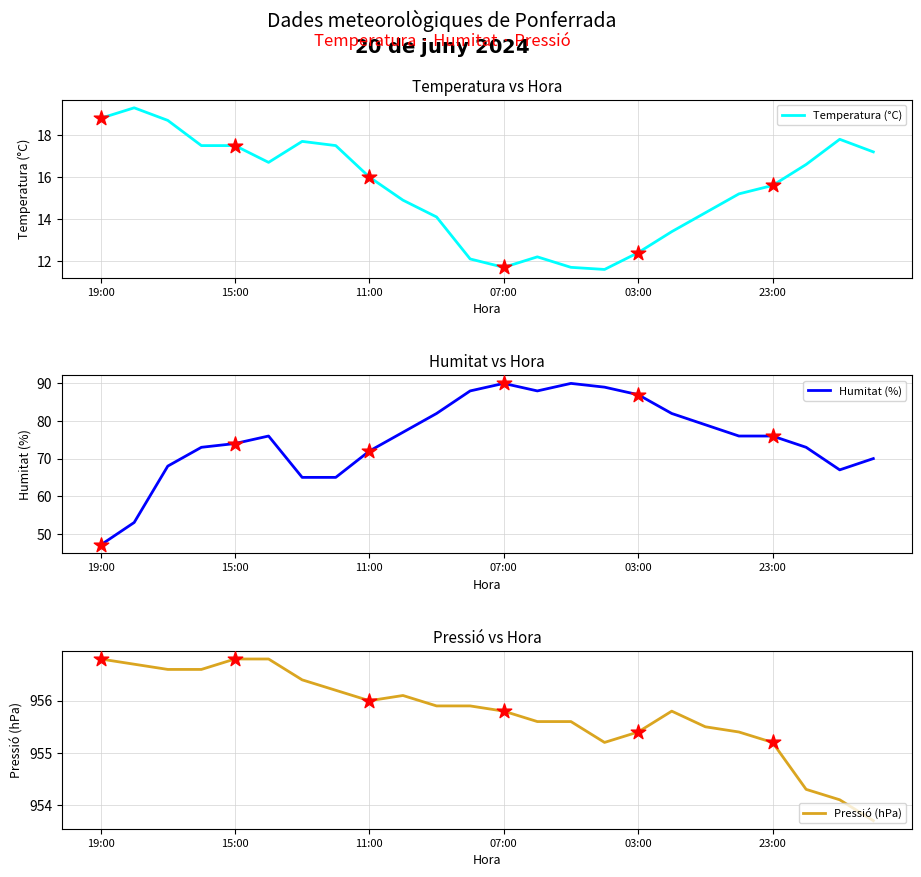

Which series reaches the maximum Y coordinate?

Pressió (hPa)